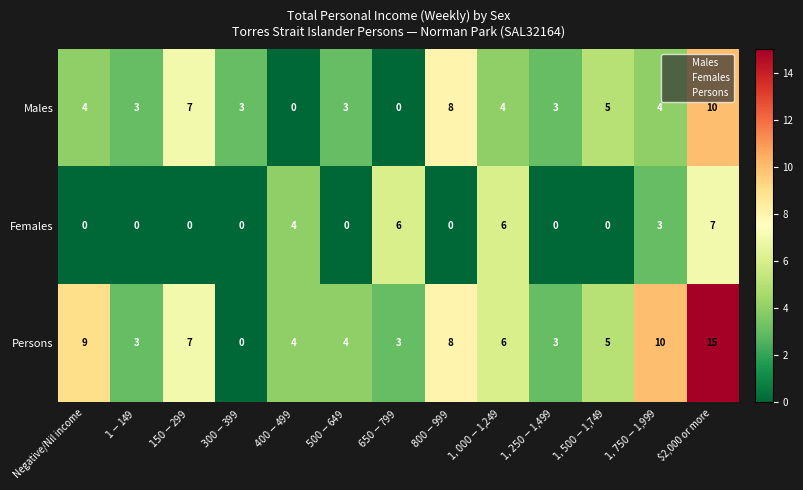

At how many categories does at least one series exceed 12?

1